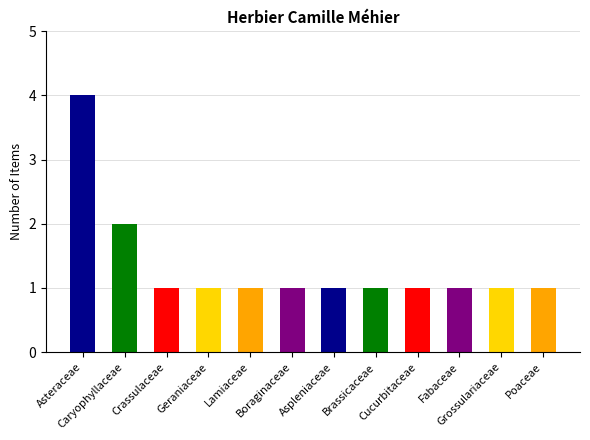

At which label is the value closest to 2?

Caryophyllaceae